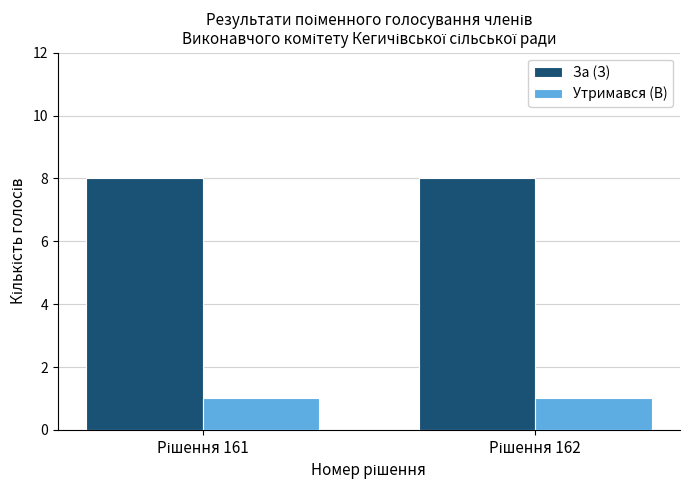

What is the sum of all За (З) values?

16